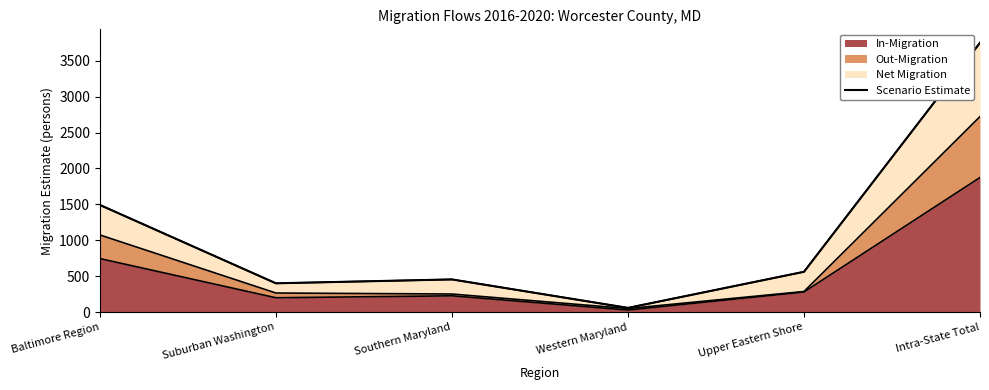

Reading left to right, extract all data points from this chart.

1492	402	456	60	562	3748